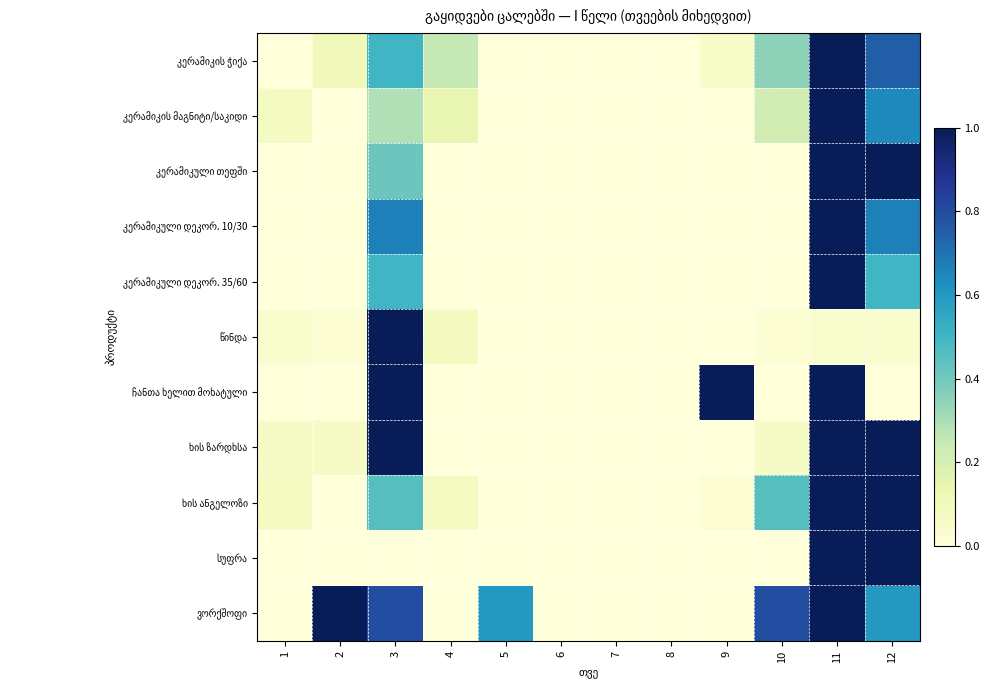

At how many categories does at least one series exceed 0?

9